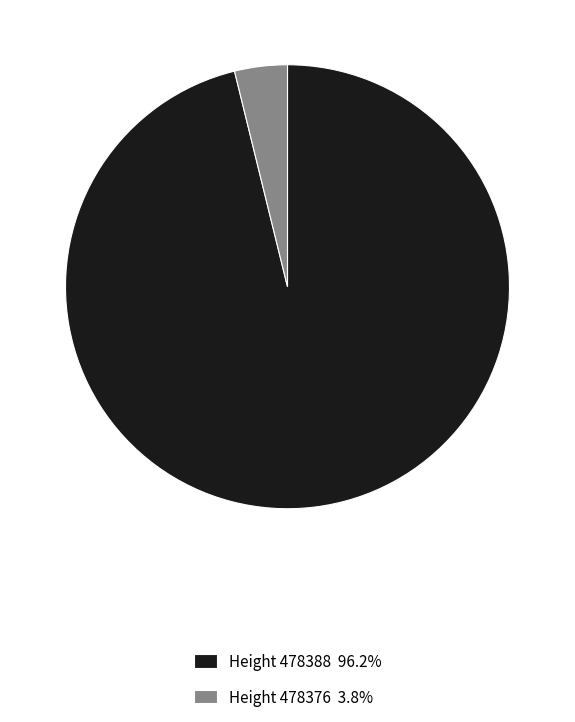

What is the ratio of the value at Height 478388 96.2% to the value at Height 478376 3.8%?

25.1